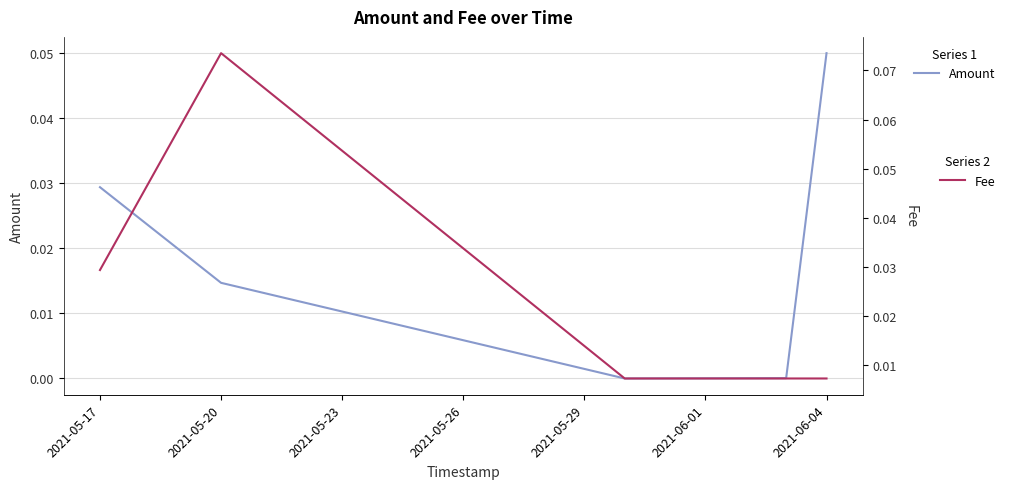

How many data points in Amount are above 0?

4